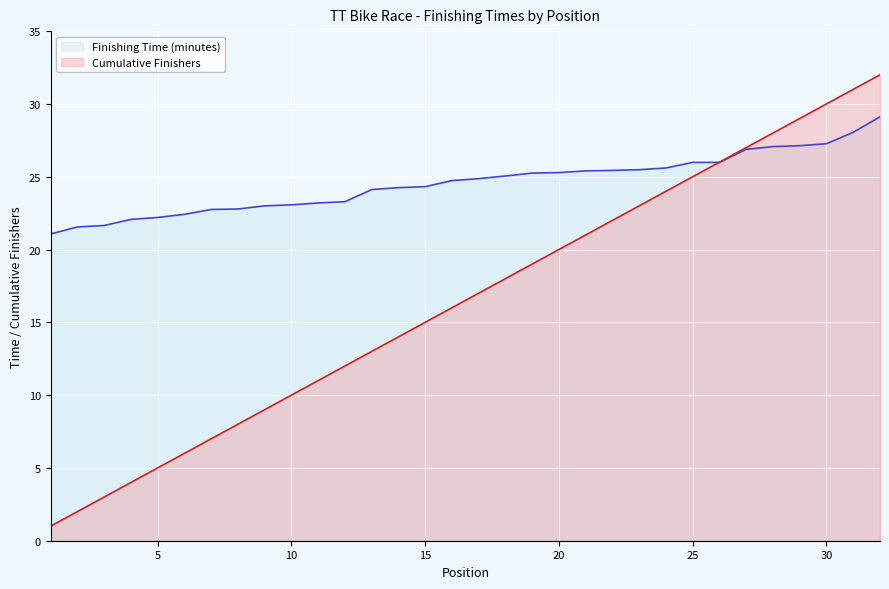

Read the Cumulative Finishers value at 15.

15.0